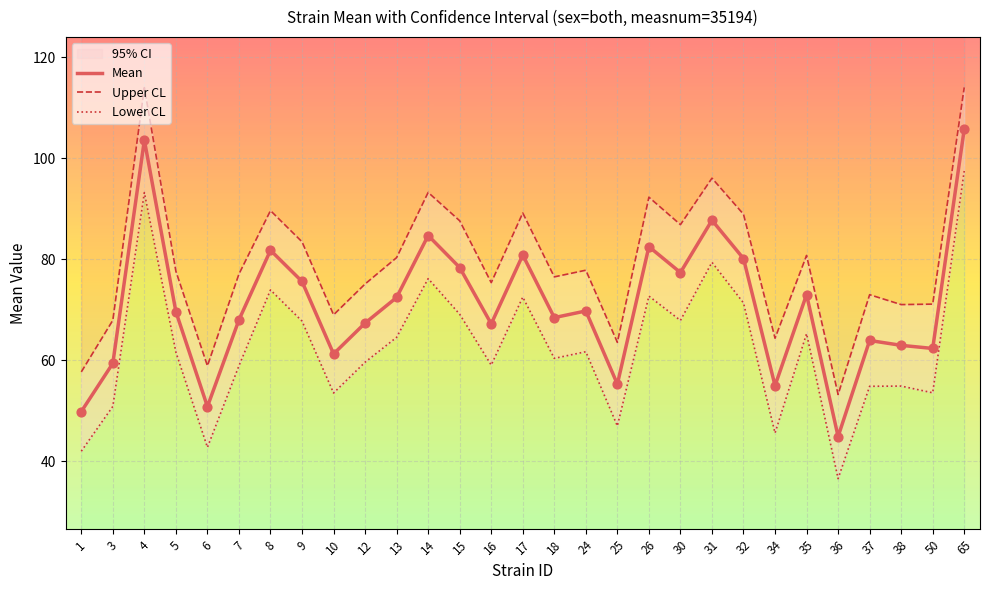

Which series has the widest spread of Y values?

Lower CL